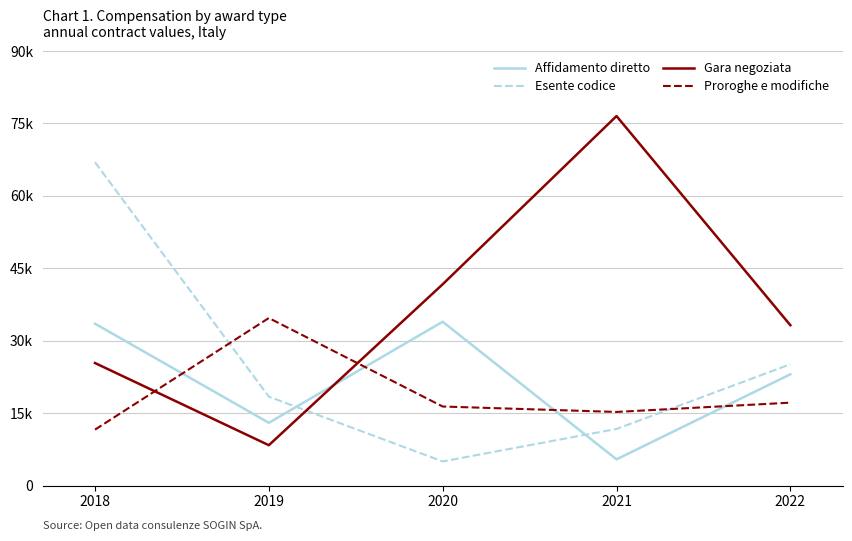

True or false: Esente codice and Gara negoziata cross at least once.

True